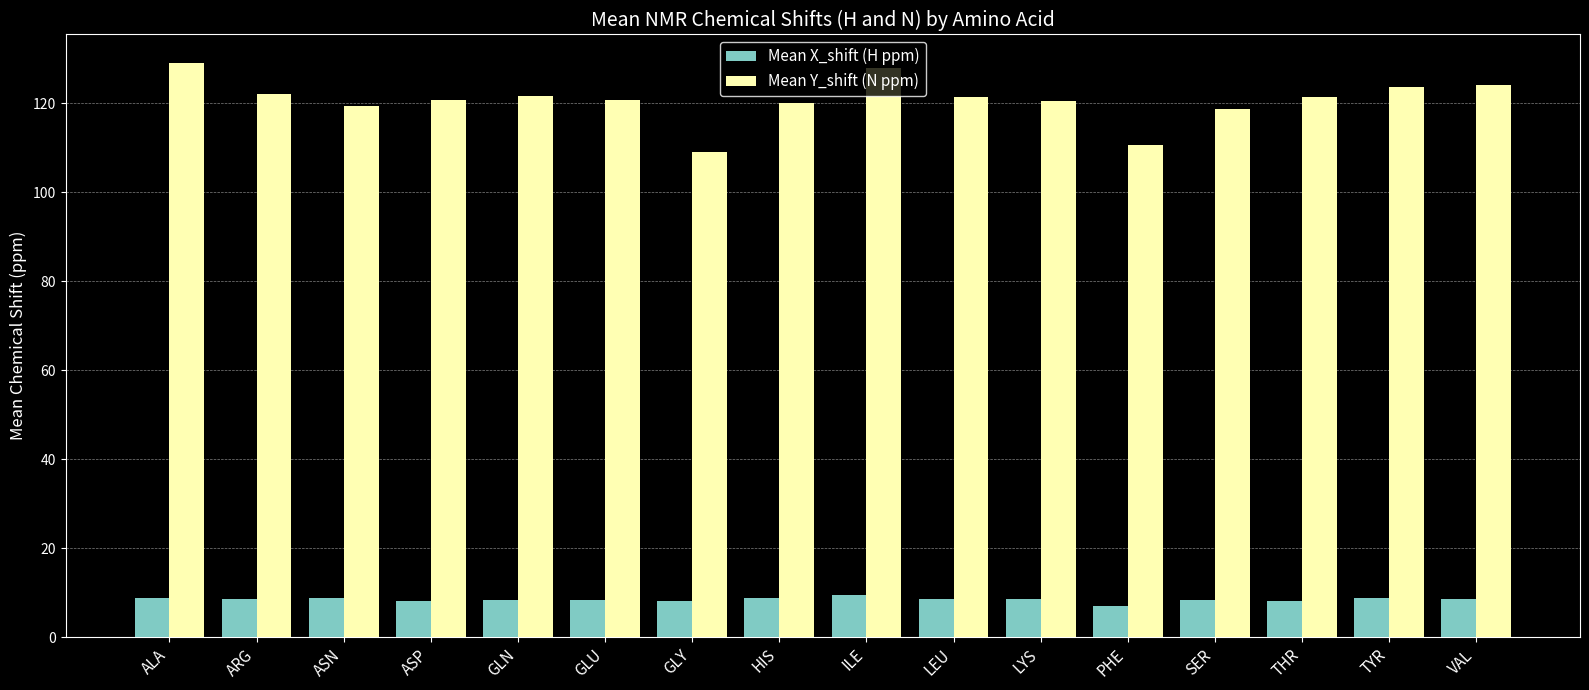

The value of Mean Y_shift (N ppm) at VAL is 212.6. True or false?

False